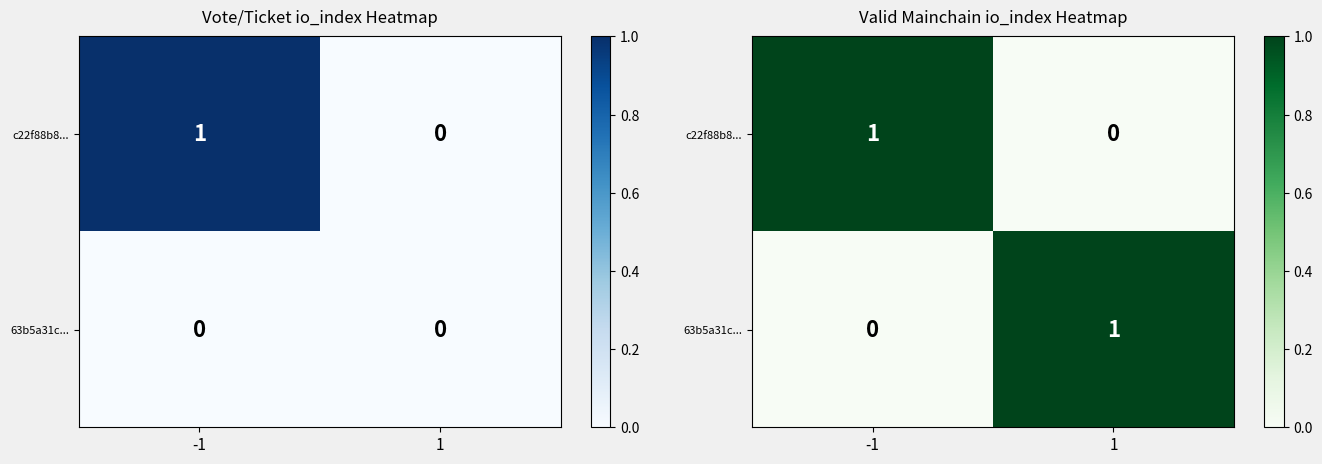

Which series has the widest spread of values?

c22f88b8...